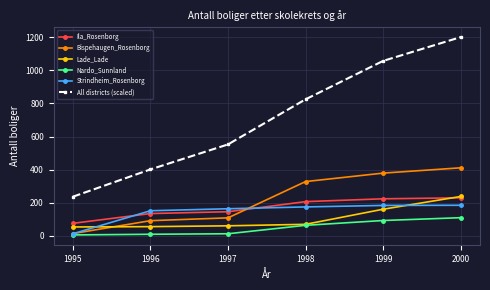

True or false: All districts (scaled) and Ila_Rosenborg intersect in this chart.

False